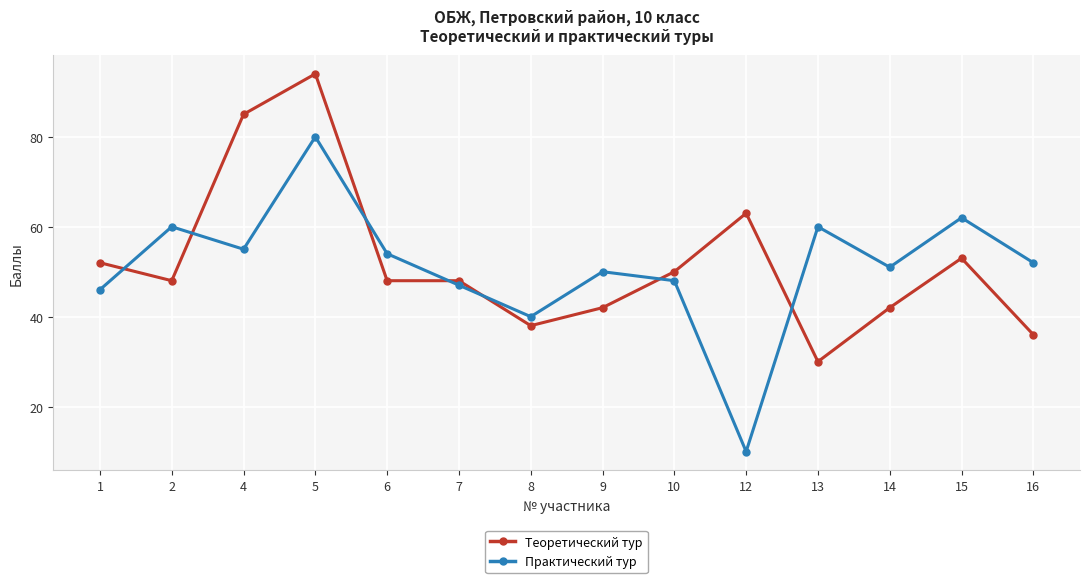

What is the spread (max minus min) of values at 4?

30